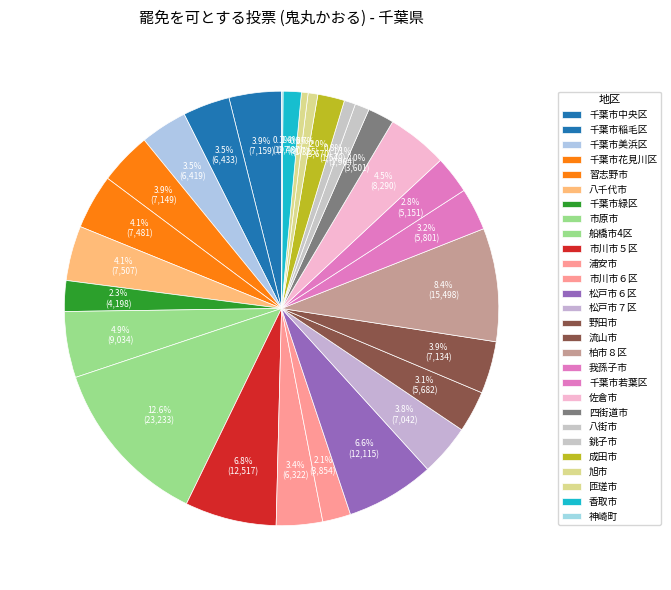

What is the ratio of the value at 習志野市 to the value at 市川市５区?

0.6